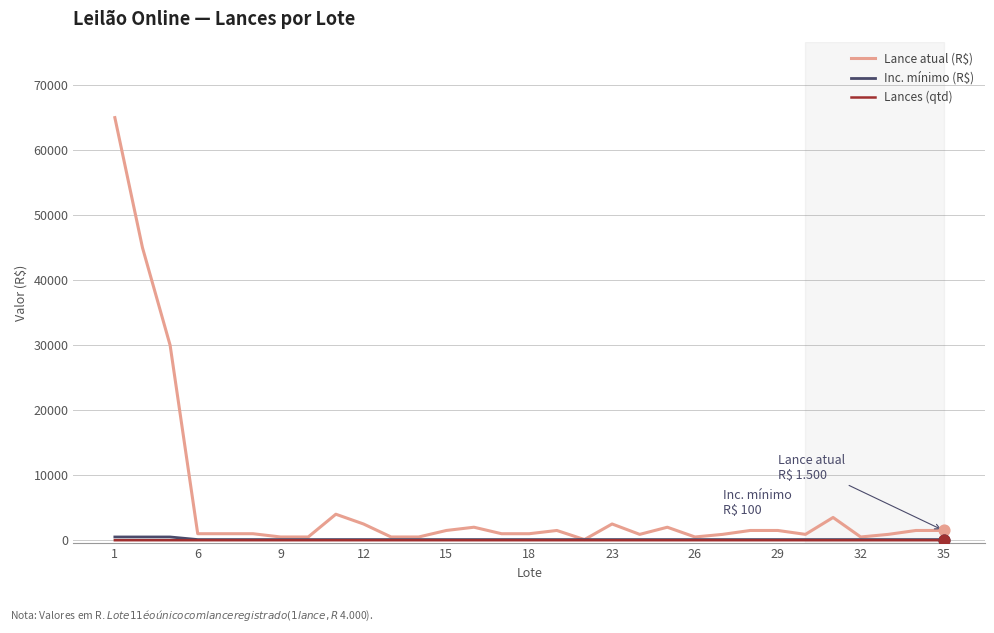

Which series has the largest range (max minus min)?

Lance atual (R$)